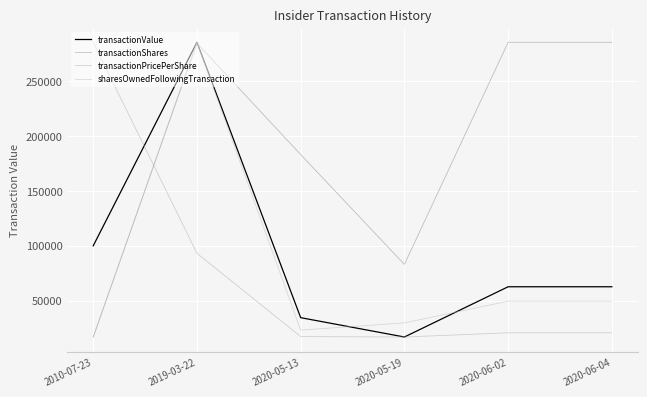

Does the chart display data point markers on the line(s)?

No